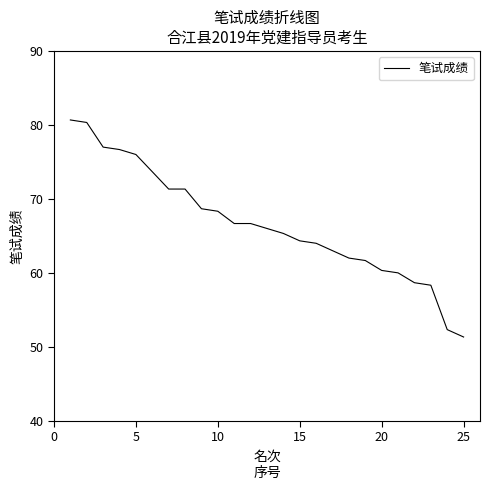

What is the difference between the maximum and minimum values?

29.3